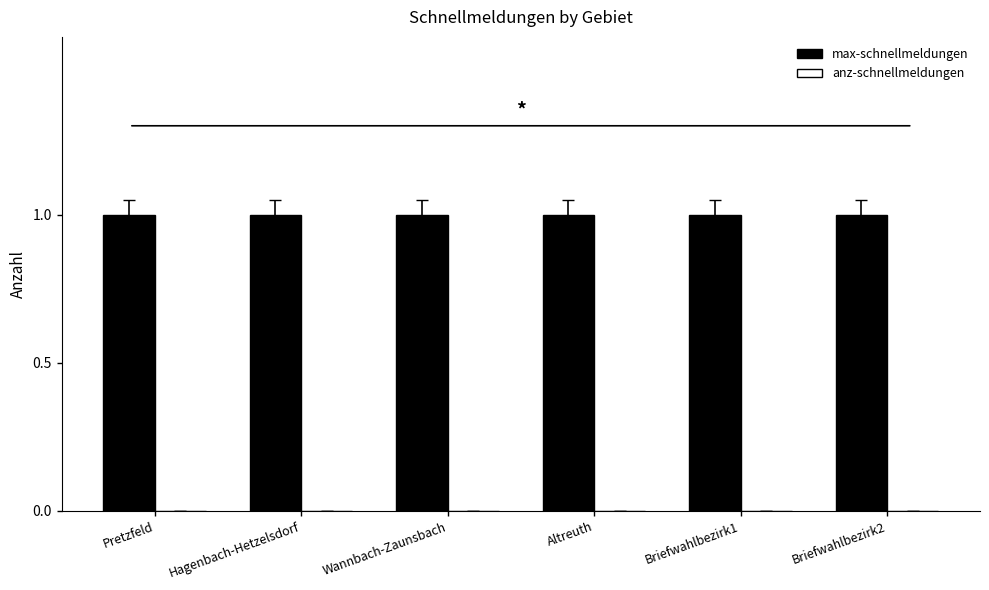

How many bars are there in each group?

2